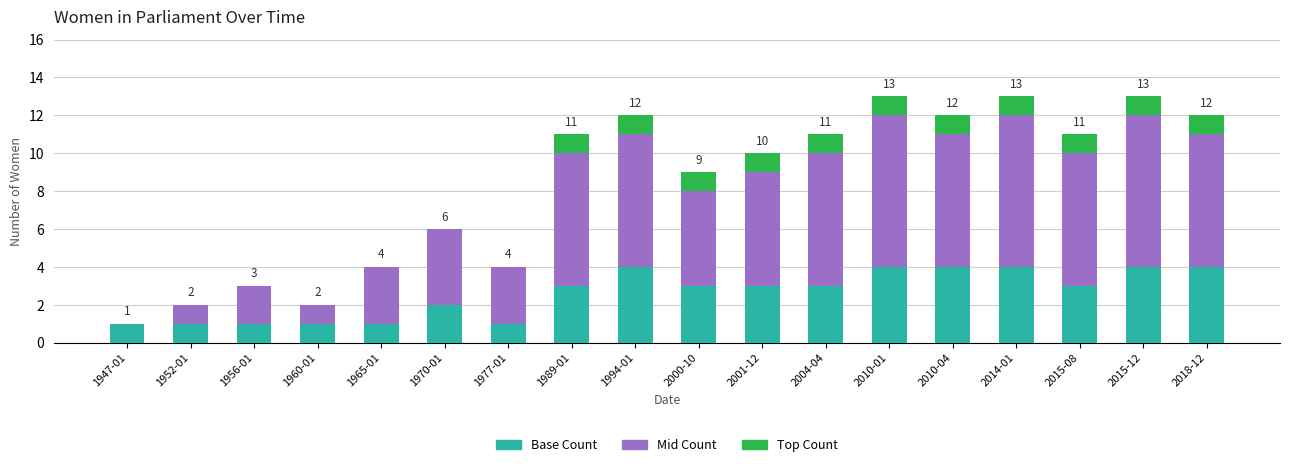

What is the total value across all series at 1977-01?

4